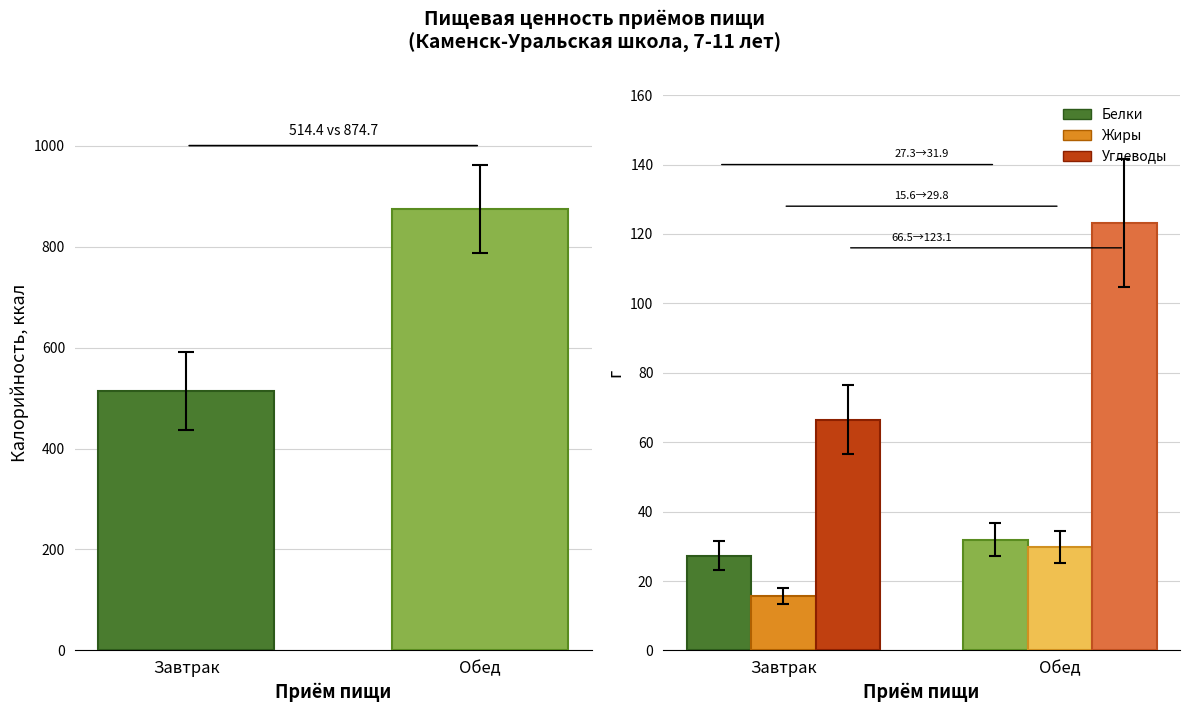

How many data points in Углеводы are above 123?

1